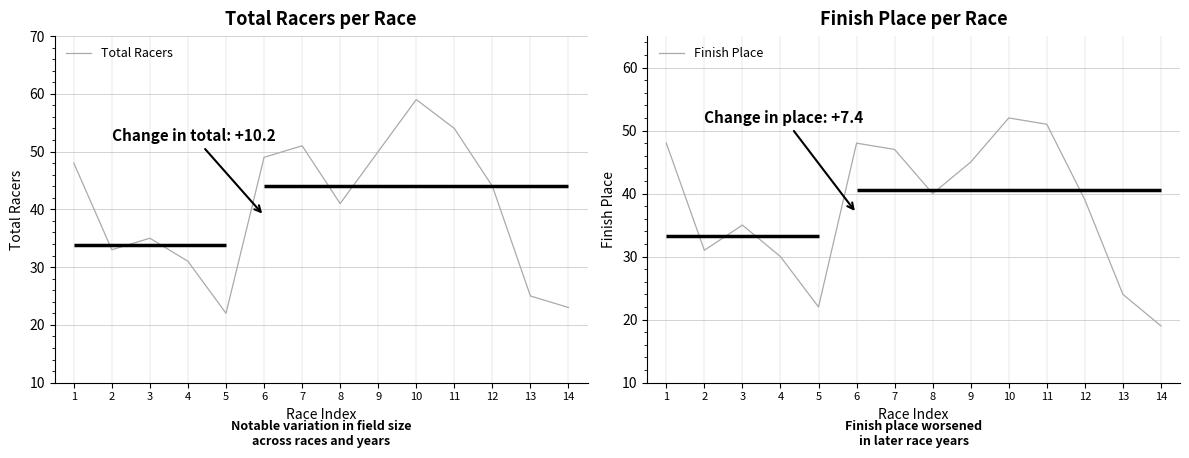

At which label does Total Racers reach its peak?

10